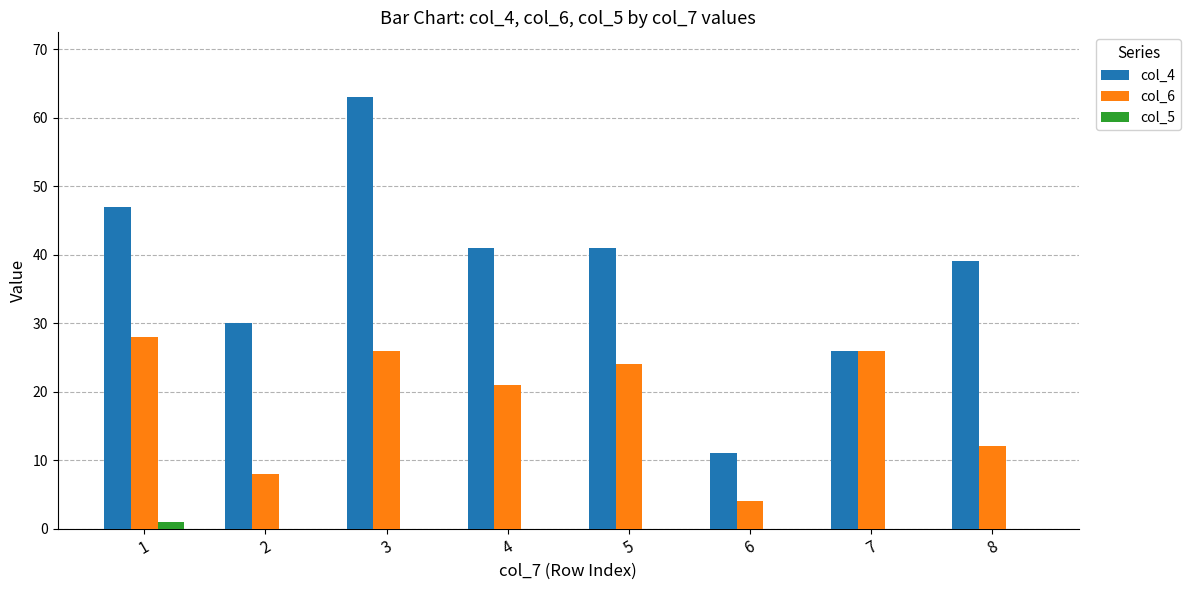

The col_6 series shows 15 at 3. True or false?

False